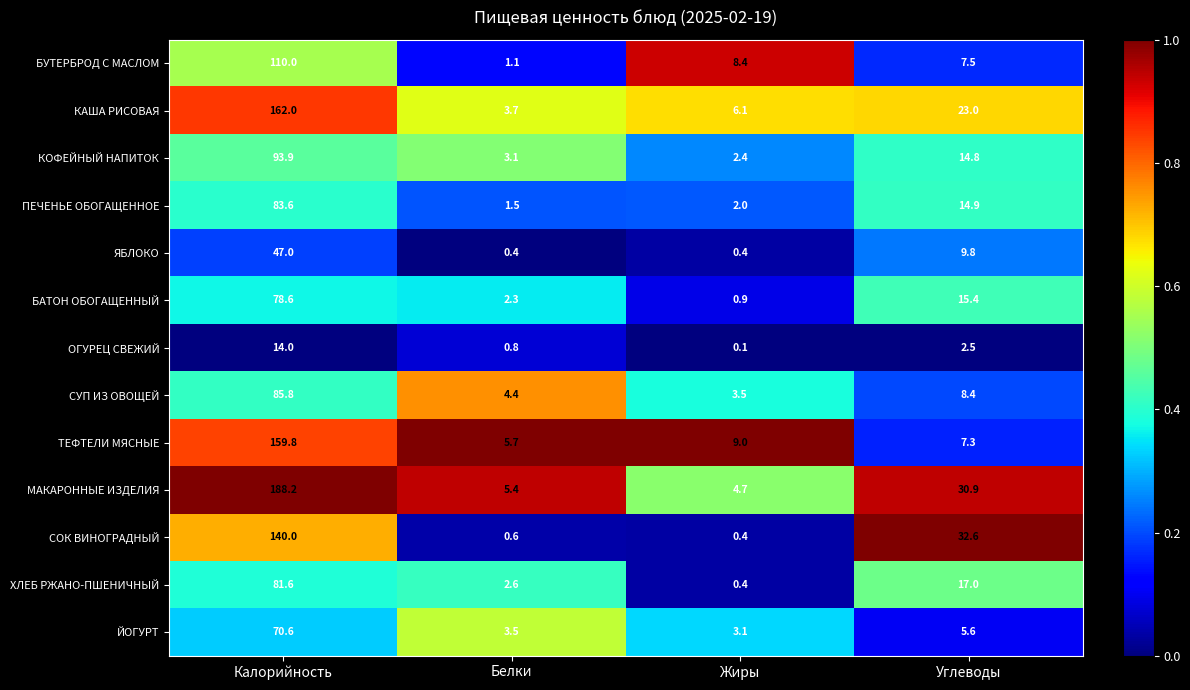

What is the greatest value displayed?

188.2